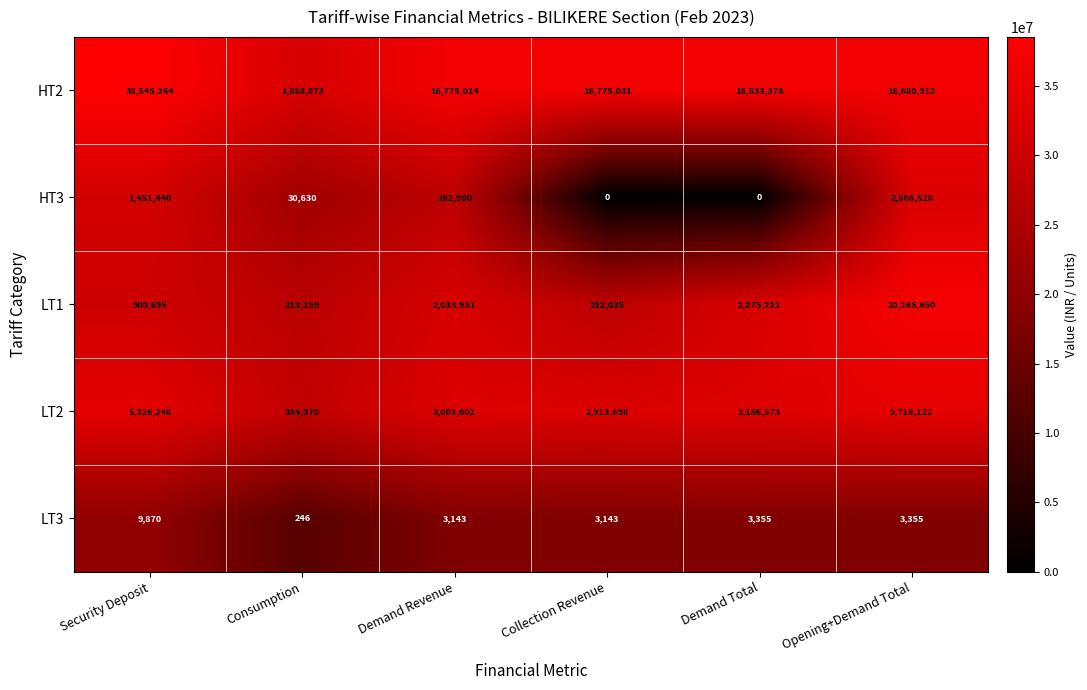

Rank the series at Opening+Demand Total from lowest to highest value.

LT3, HT3, LT2, HT2, LT1